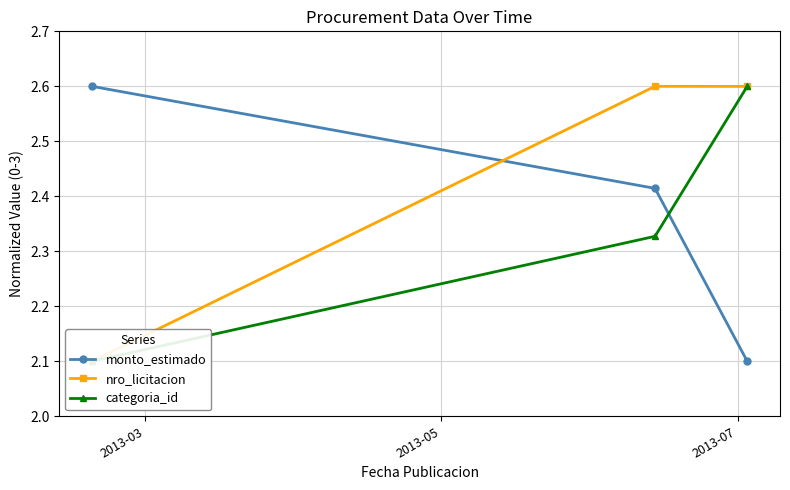

How many monto_estimado values are between 2 and 3?

3